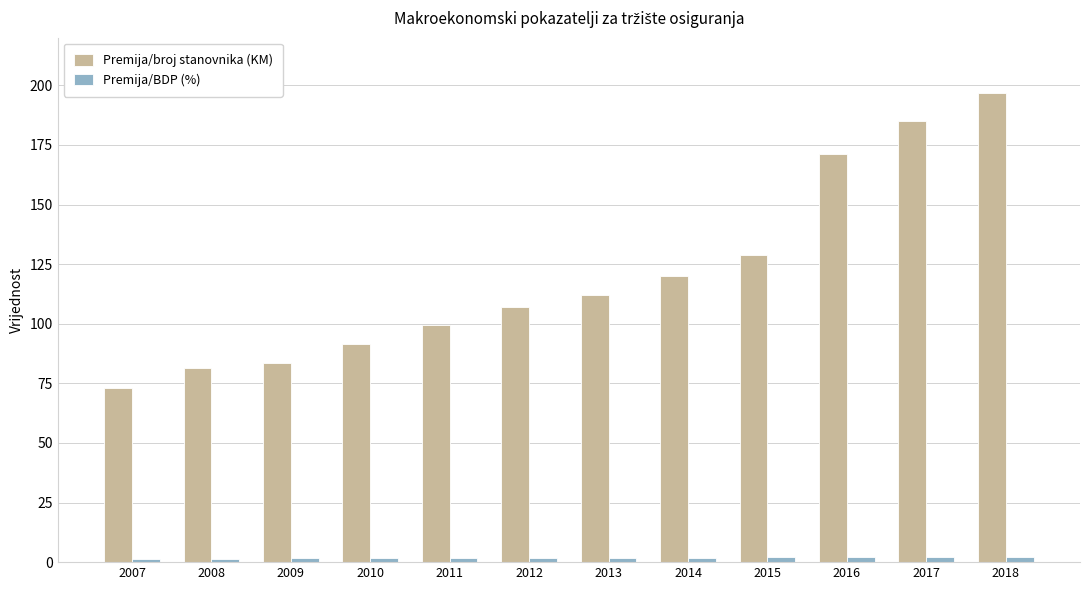

At how many categories does at least one series exceed 143?

3